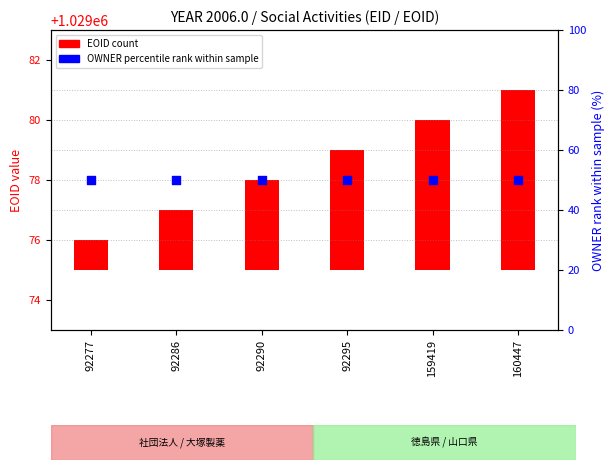

Which series contains the lowest Y value?

EOID (count)